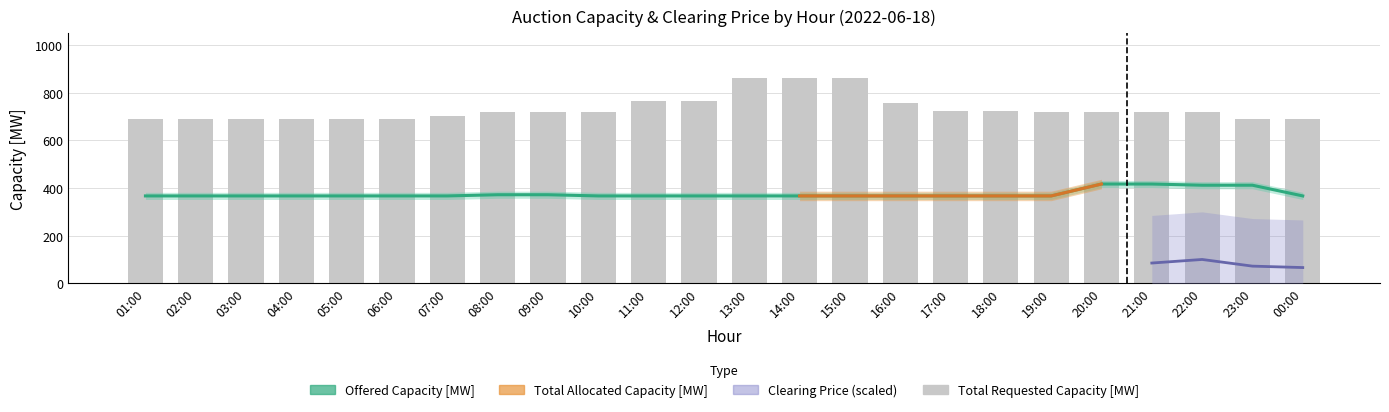

What is the label of the 23rd bar from the left?

23:00